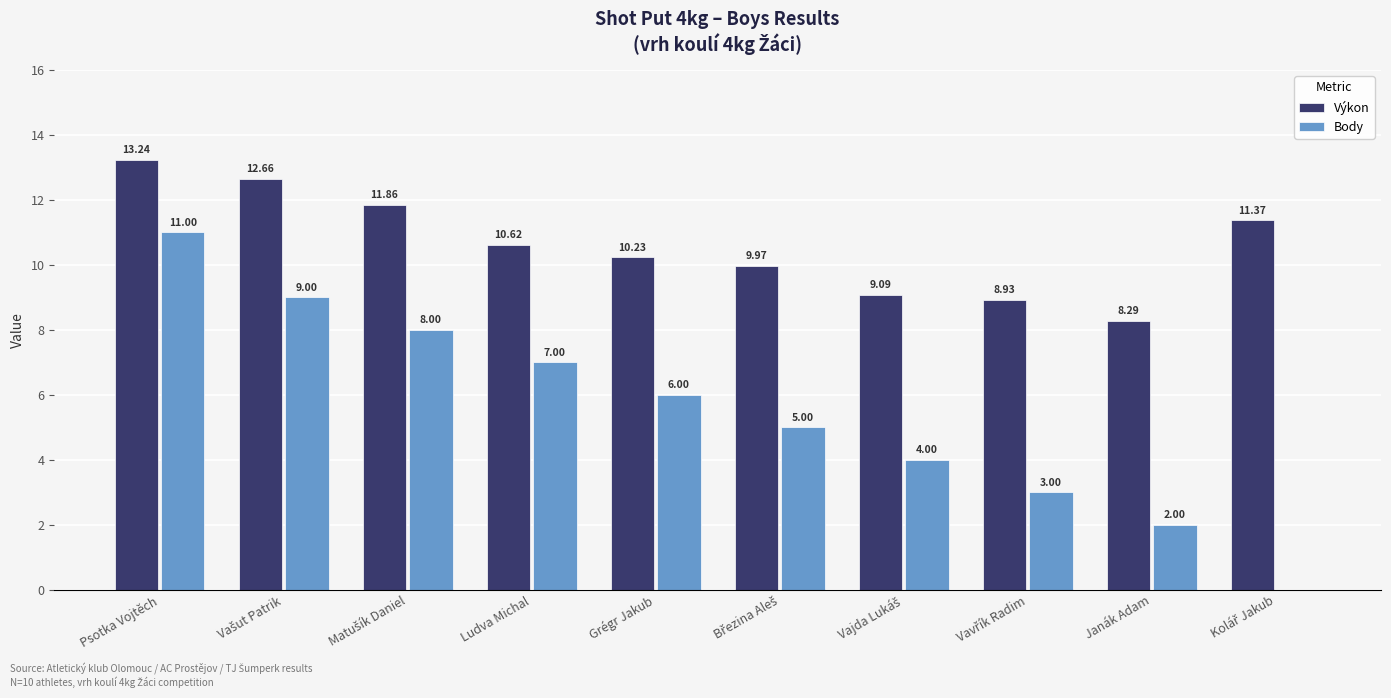

What is the sum of all Body values?

55.0